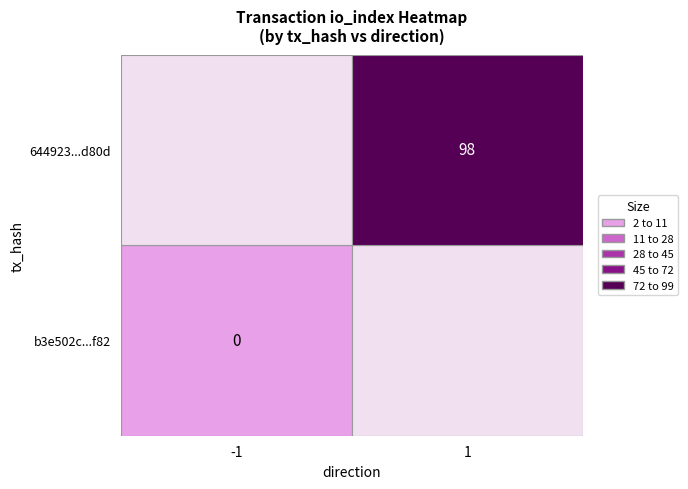

Is the value of b3e502c775402096aac16408dd7ed76bdaf0f82 at -1 greater than the value of 644923118bae302249ba6a6f93b8dd8538d780d at 1?

No